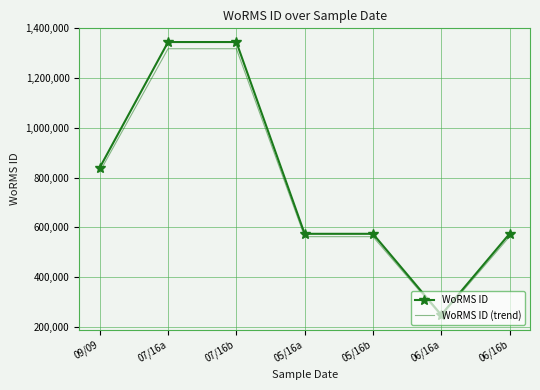

What is the total value across all series at 06/16b?

1136290.3